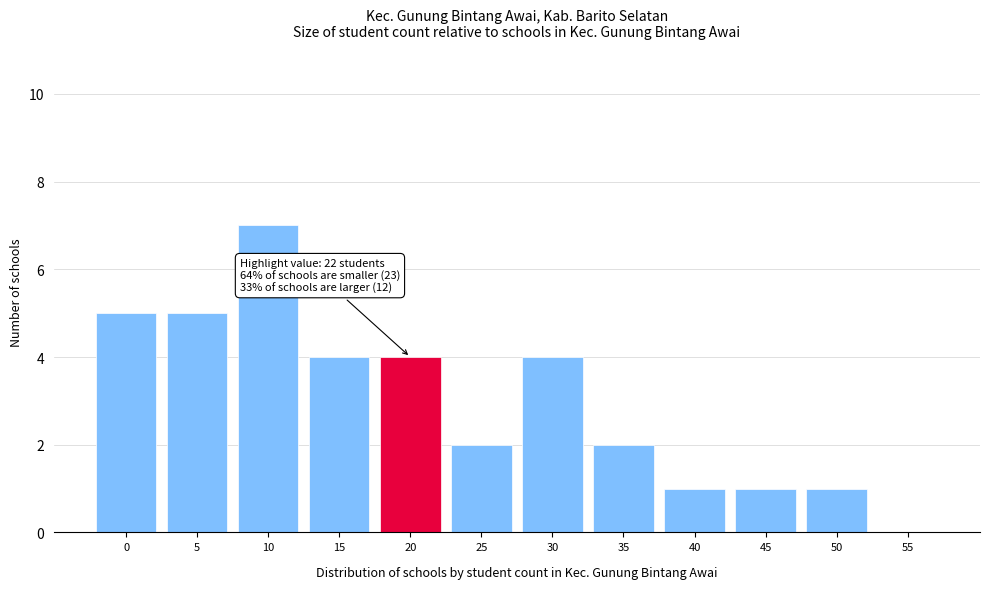

Reading right to left, transcribe all the data shown in this chart.

55=0	50=1	45=1	40=1	35=2	30=4	25=2	20=4	15=4	10=7	5=5	0=5